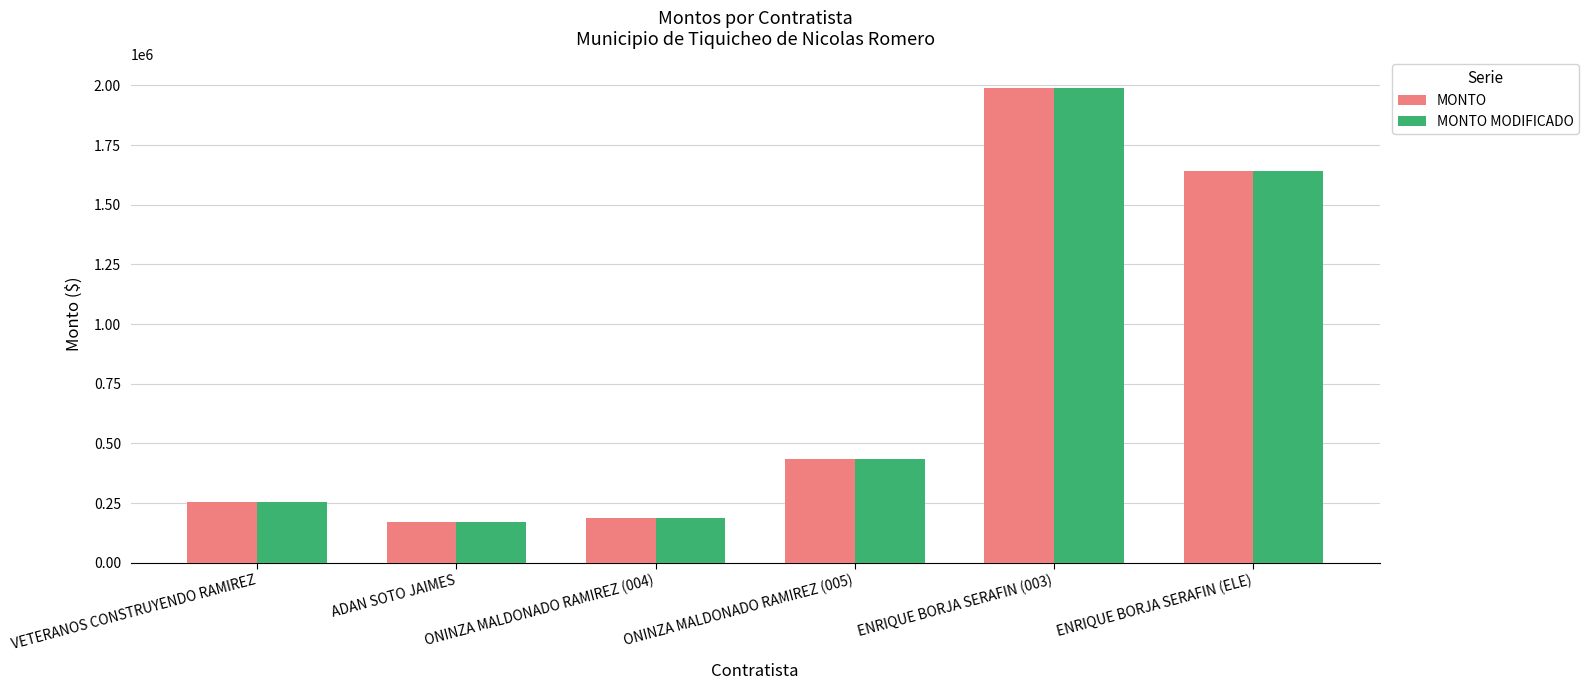

At which label does MONTO reach its peak?

ENRIQUE BORJA SERAFIN (003)